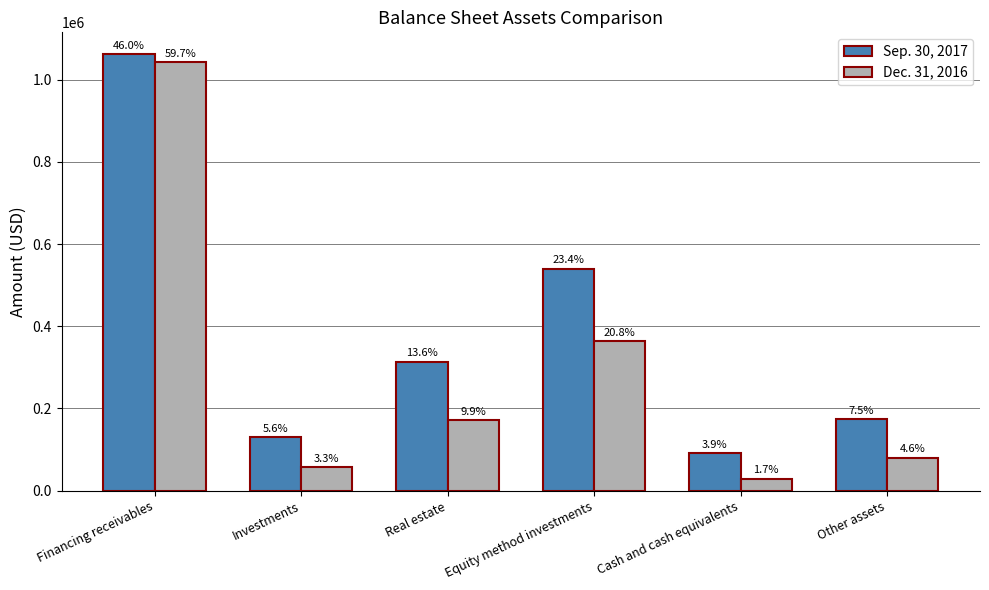

Which category has the highest value in the Dec. 31, 2016 series?

Financing receivables